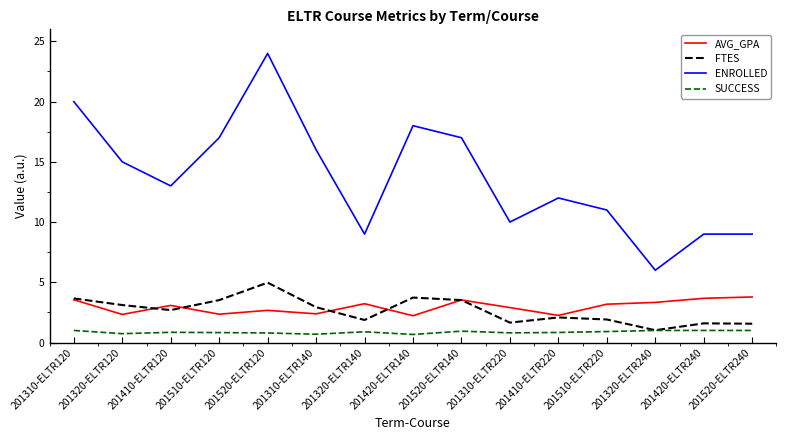

How many series are shown in this chart?

4